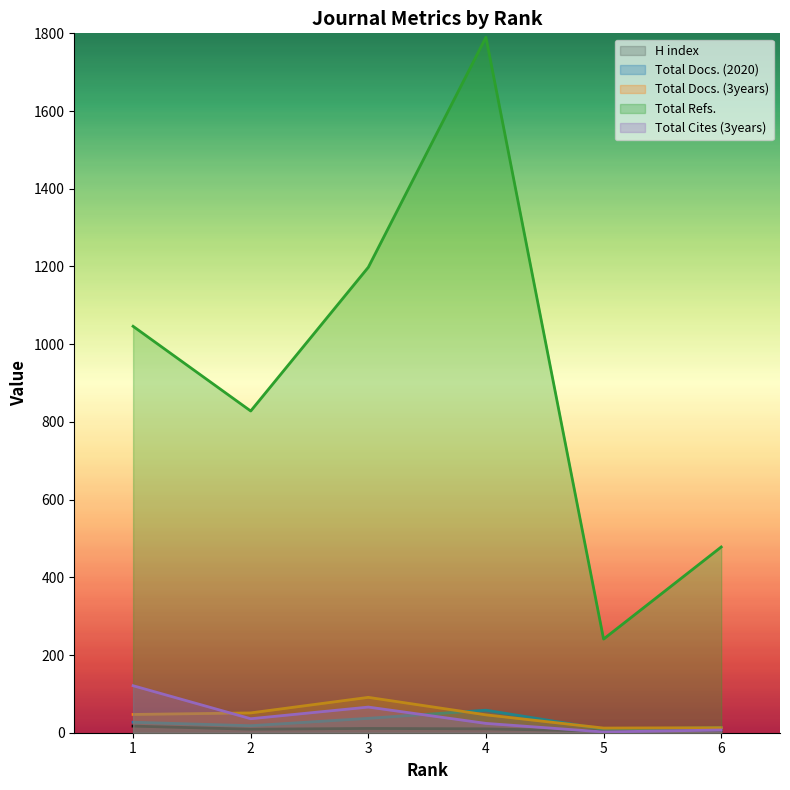

Rank the categories by Total Docs. (3years) value from lowest to highest.

5, 6, 4, 1, 2, 3